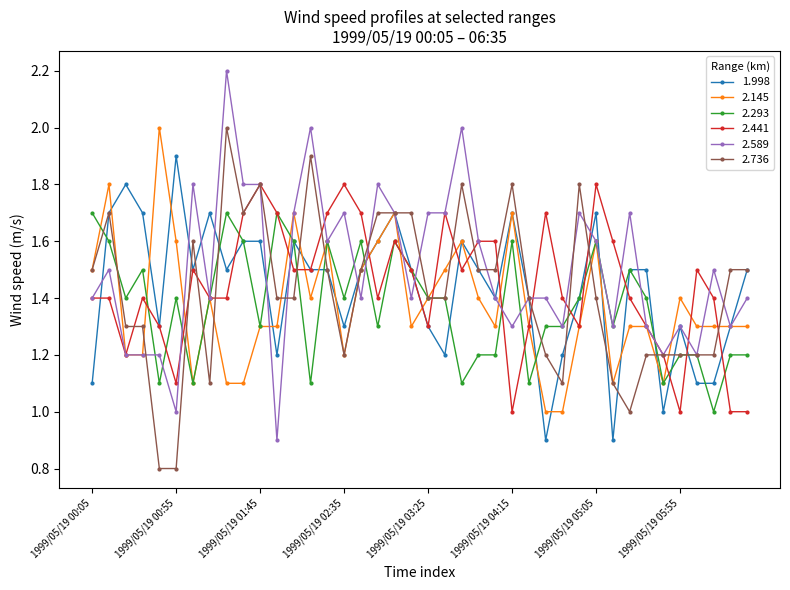

True or false: 2.589 has more than 2 interior local peaks.

True